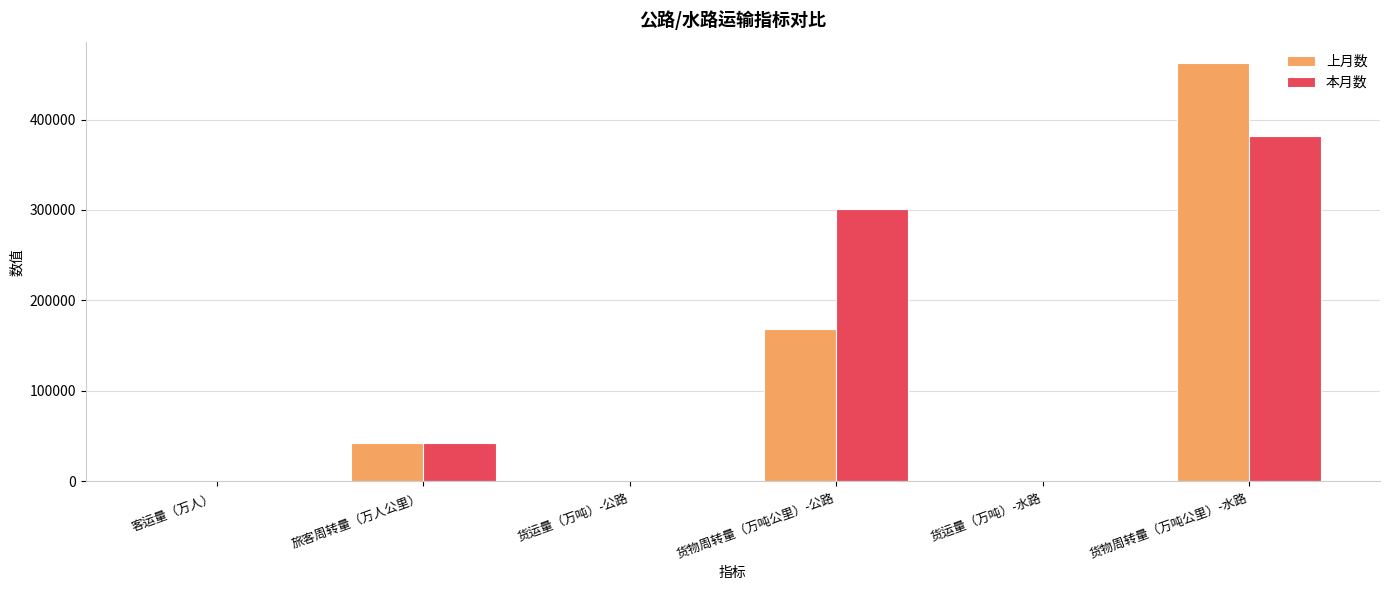

Is the value of 本月数 at 货物周转量（万吨公里）-公路 greater than the value of 上月数 at 货运量（万吨）-水路?

Yes